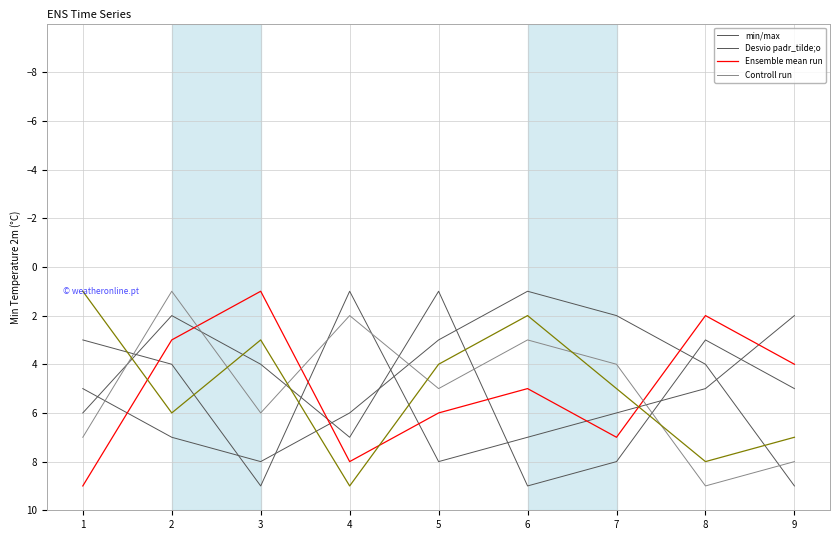

Between which two adjacent categories do Controll run and Desvio padr_tilde;o first intersect?

1 and 2